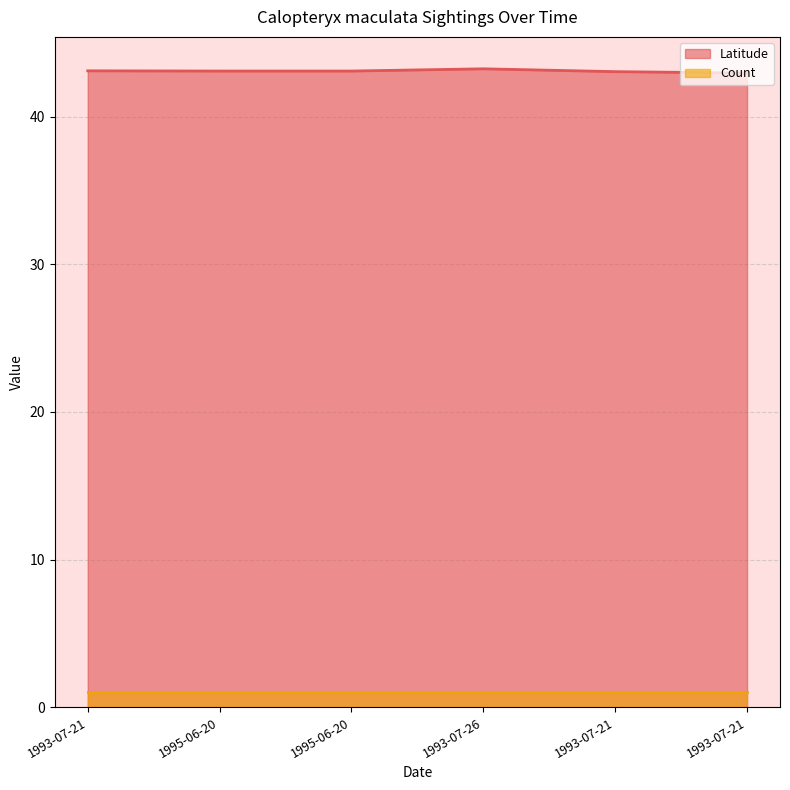

List the labels in order of value, largest first.

1993-07-26, 1993-07-21, 1995-06-20, 1995-06-20, 1993-07-21, 1993-07-21